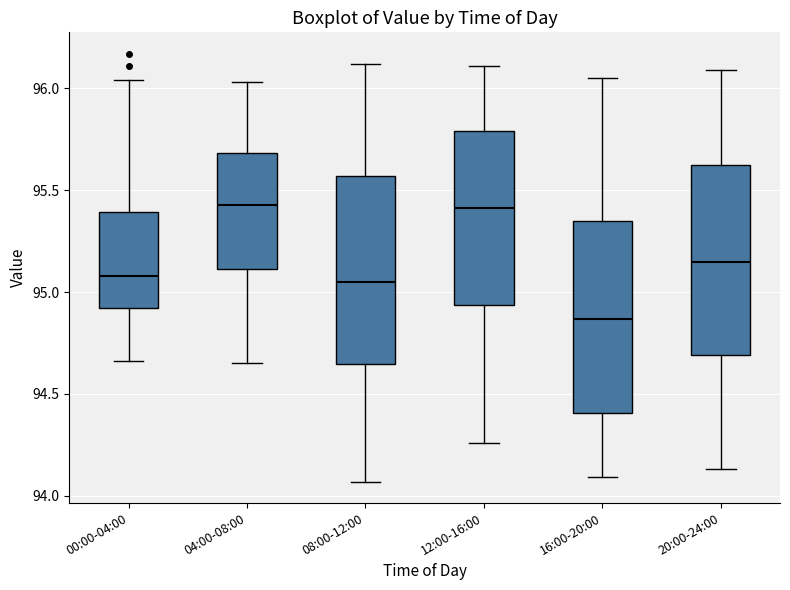

Which box's median line is the lowest?

16:00-20:00